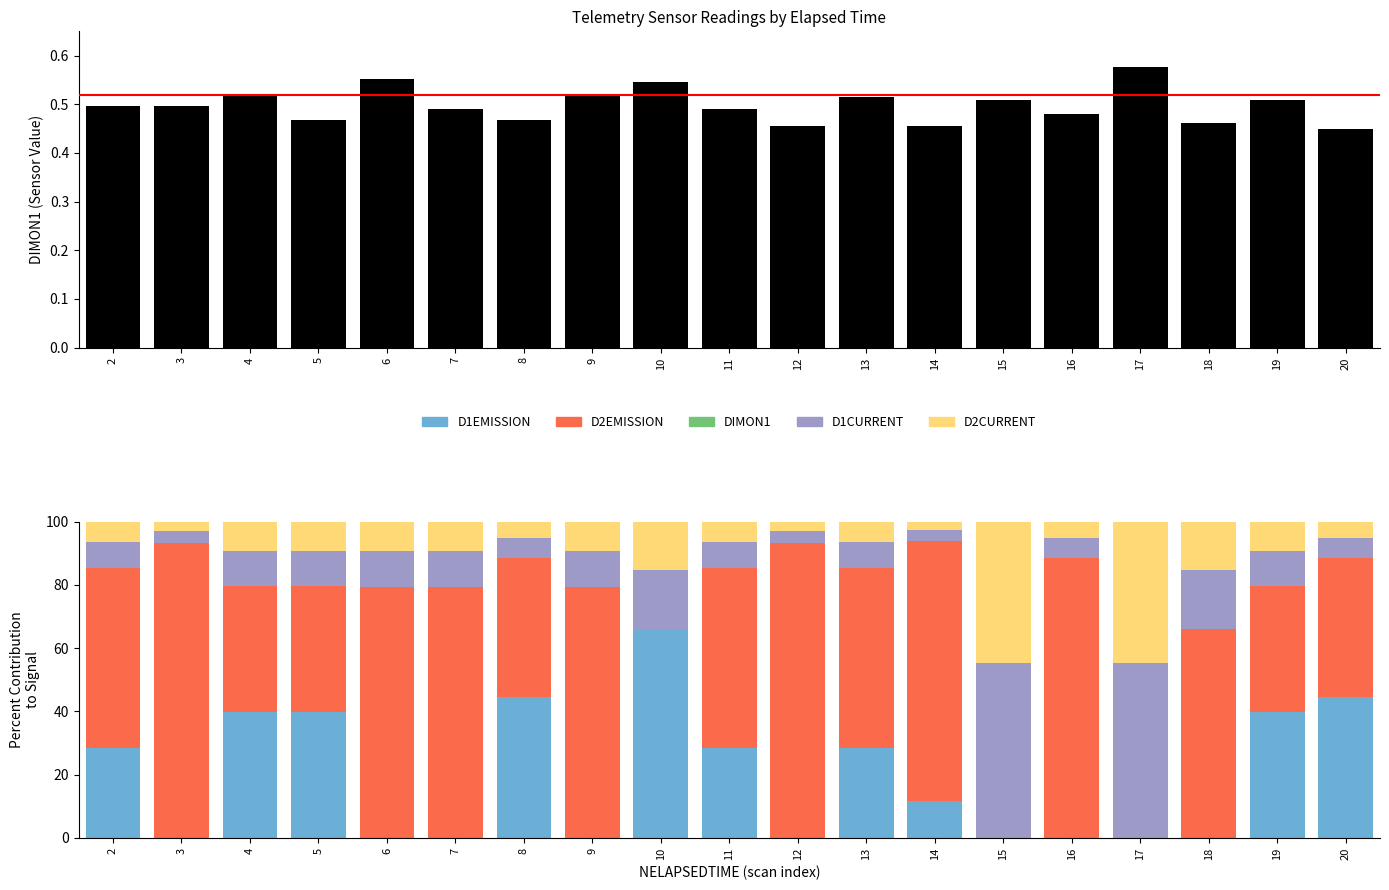

How many groups of bars are there?

19